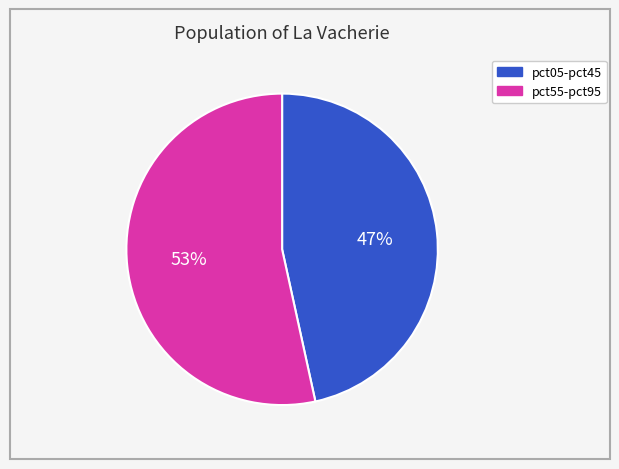

Is there any slice that represents more than half of the pie?

Yes